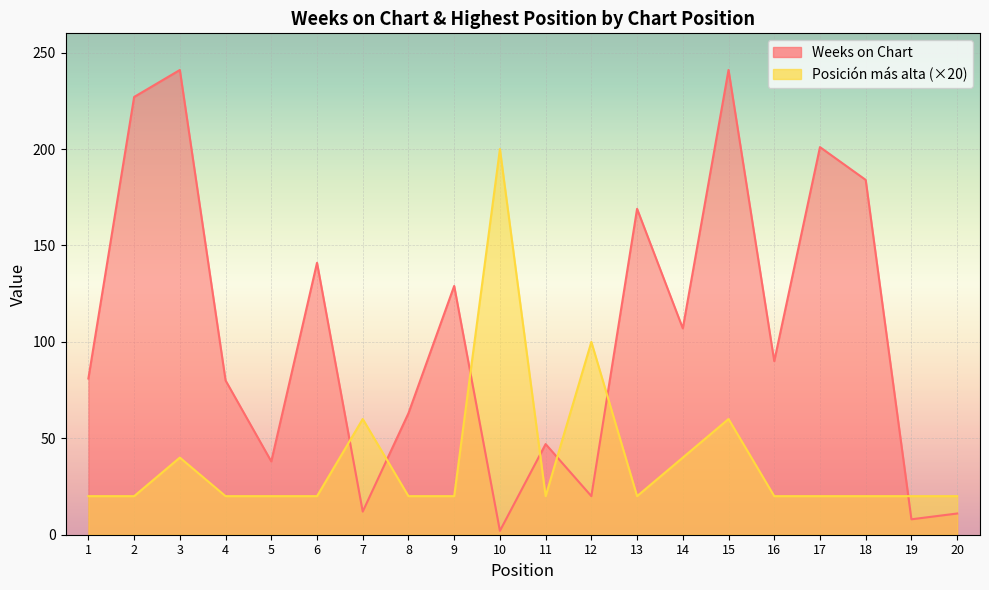

List the series in order of their overall mean, lowest first.

Posicion mas alta, Weeks on Chart